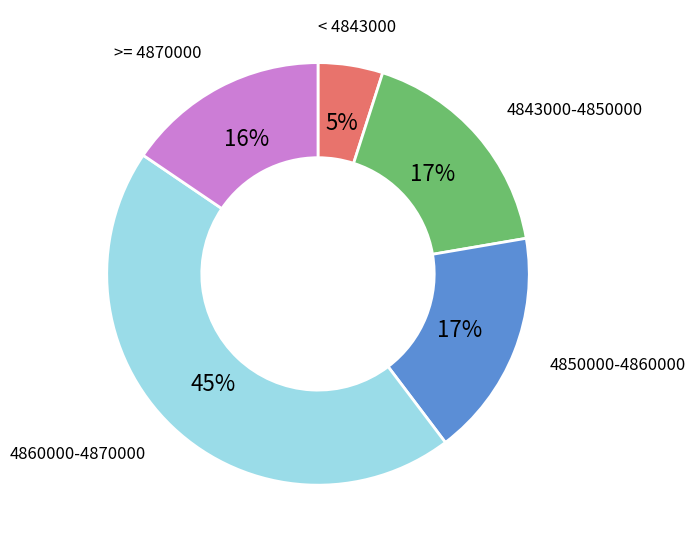

How many segments does this pie chart have?

5